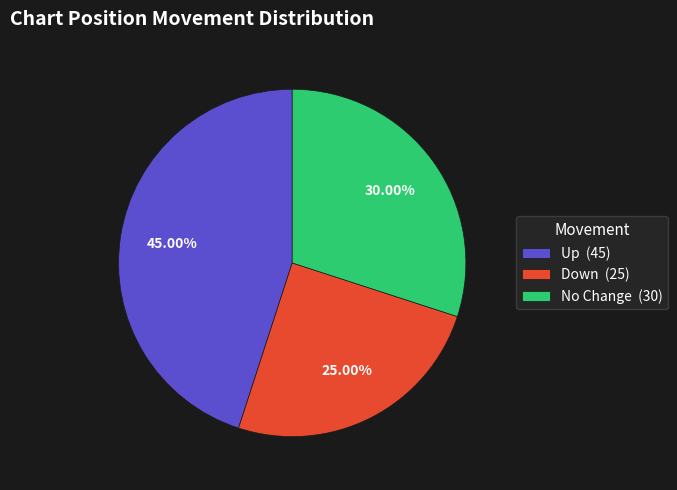

Between Down (25) and Up (45), which is larger?

Up (45)